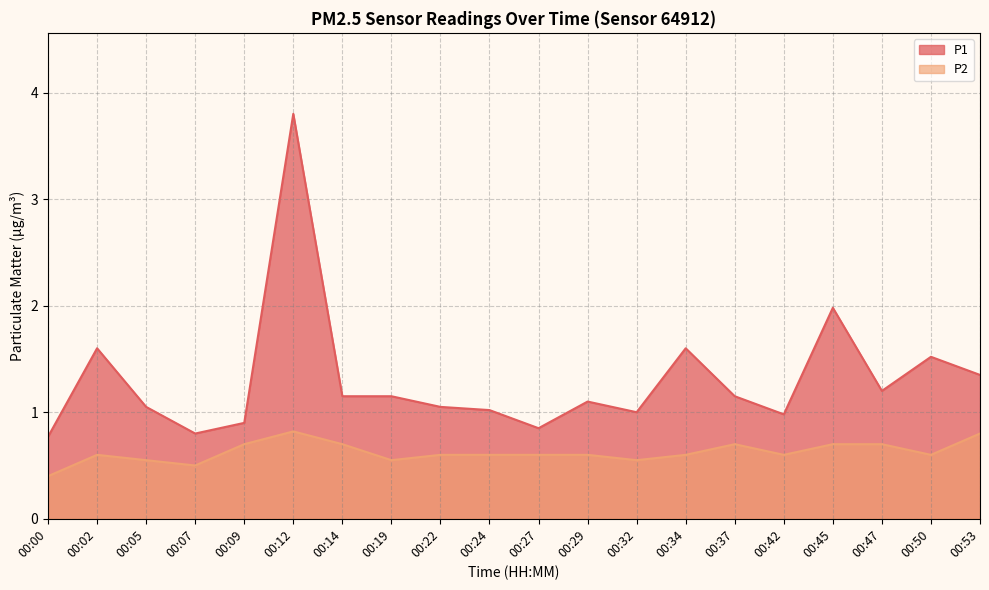

Count the number of categories in the chart.

20